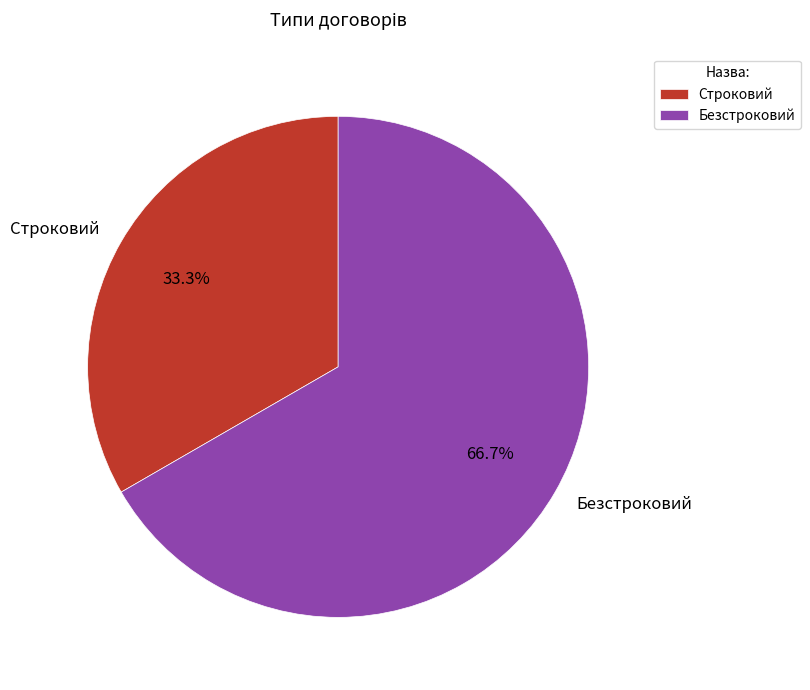

Which category has the smallest portion of the pie?

Строковий